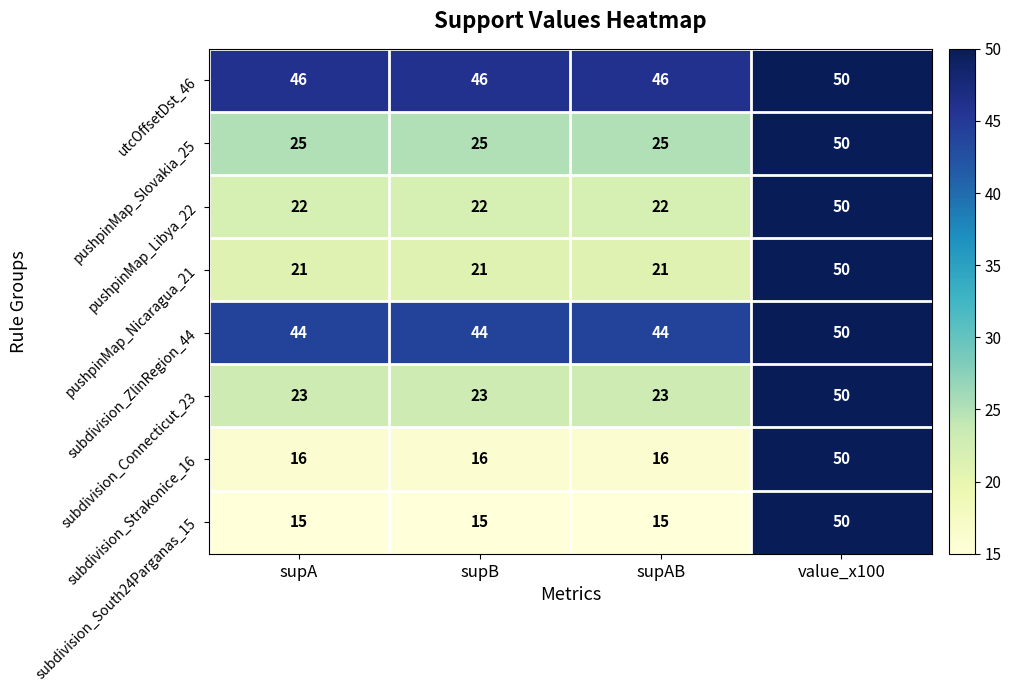

What is the sum of all pushpinMap_Nicaragua_21 values?

113